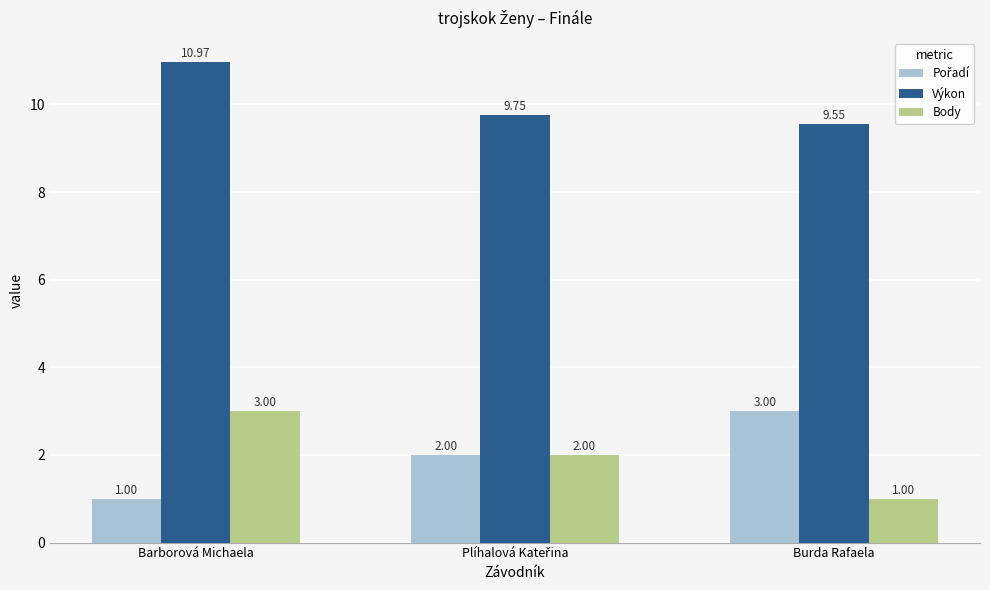

At which category is the sum across all series the highest?

Barborová Michaela